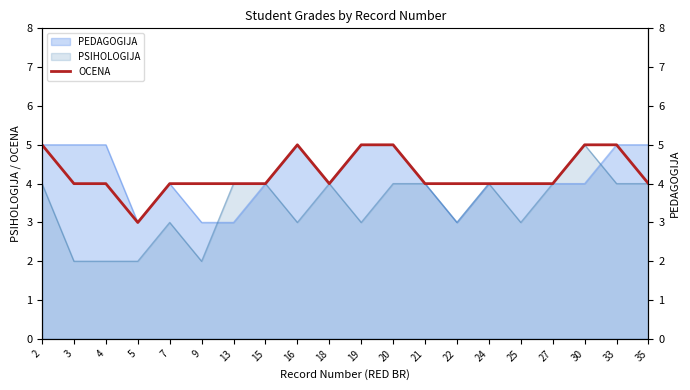

How many lines are shown in the chart?

1